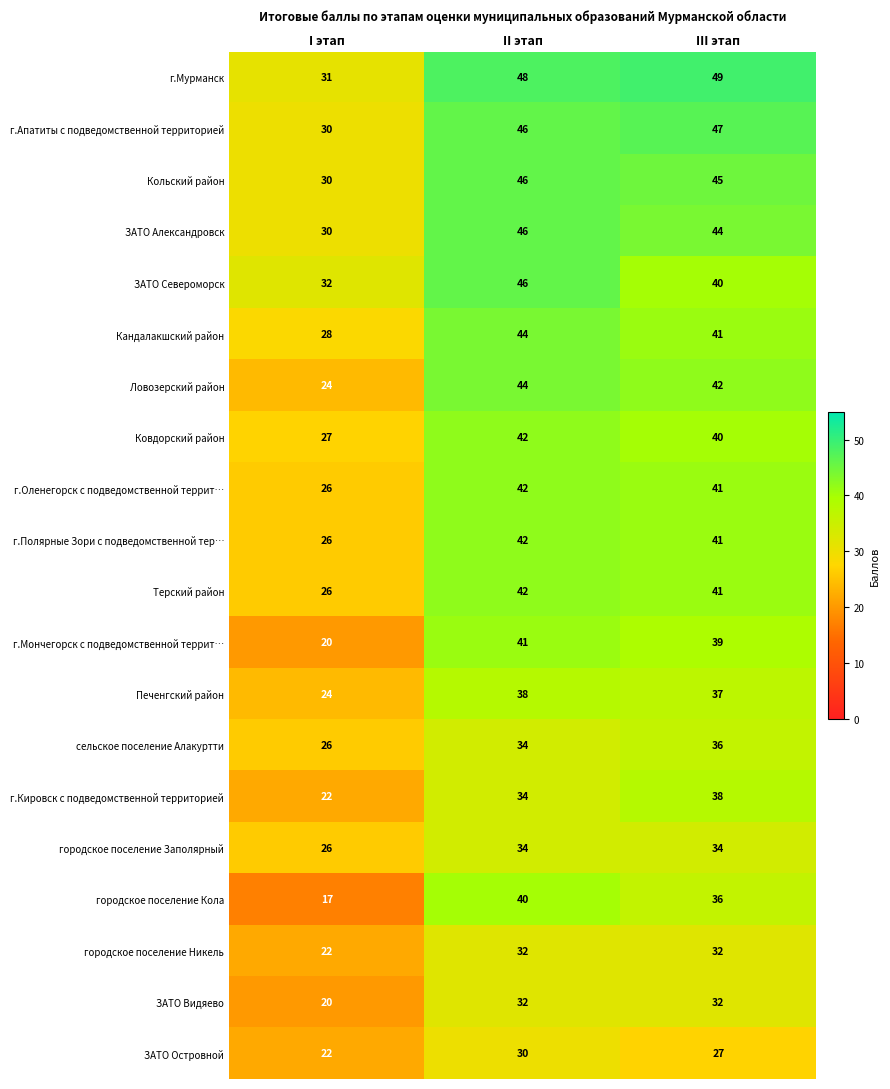

Which category has the highest value across all series?

III этап